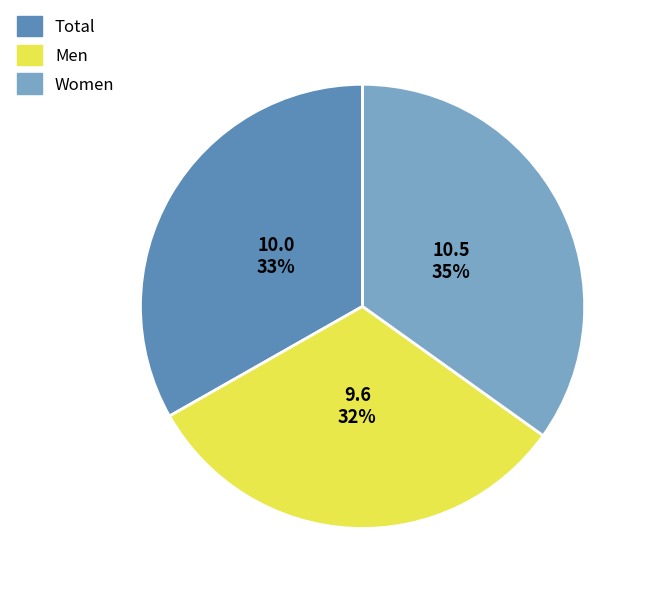

Is the sum of Women and Total greater than half?

Yes